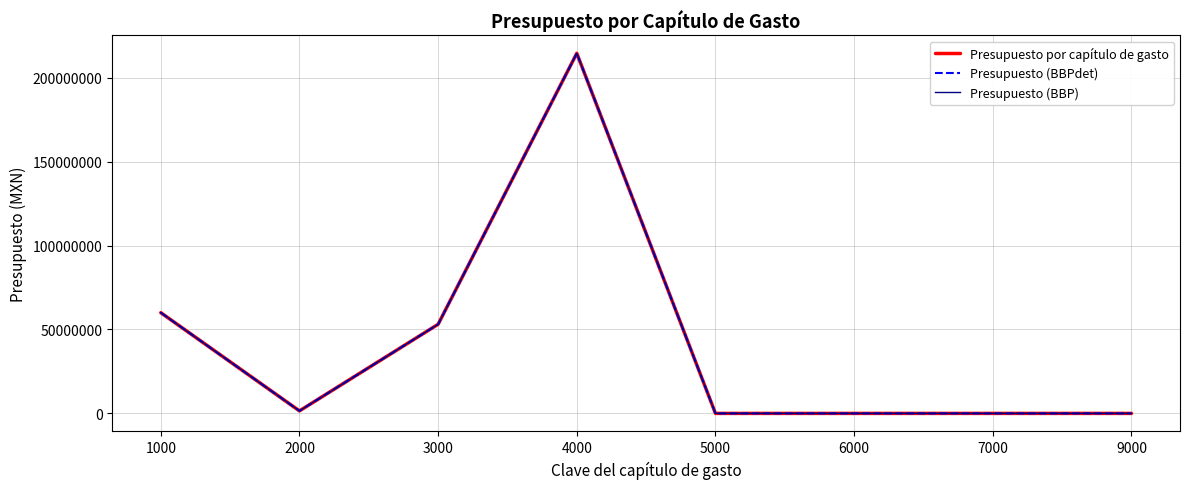

What is the greatest value displayed?

214480650.9